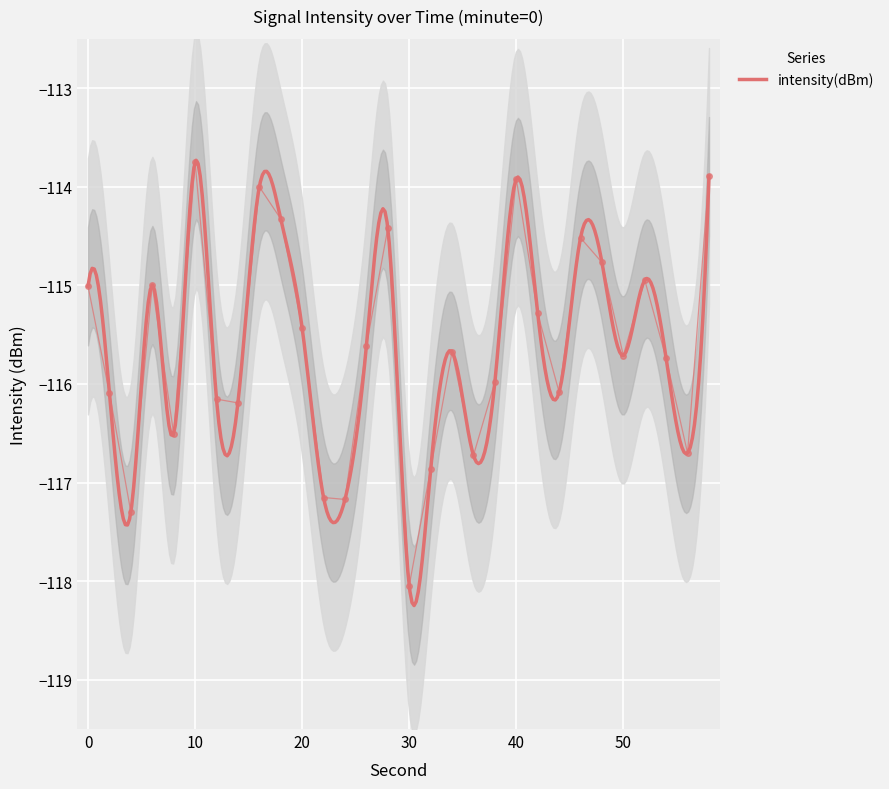

What value does the data have at 16?

-114.0